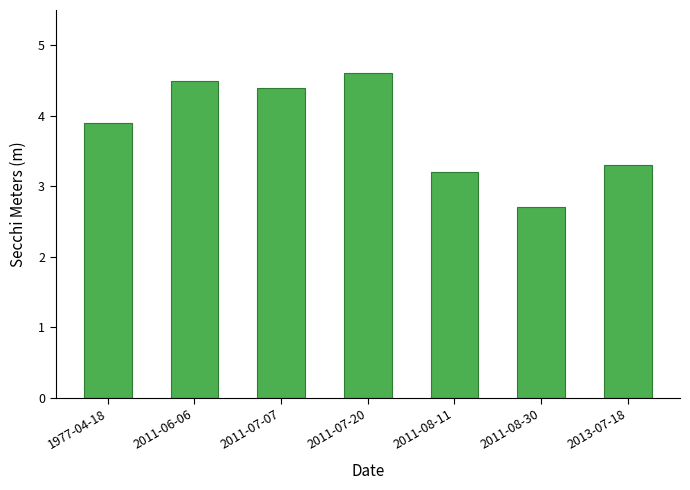

What is the approximate value at 2013-07-18?

3.3